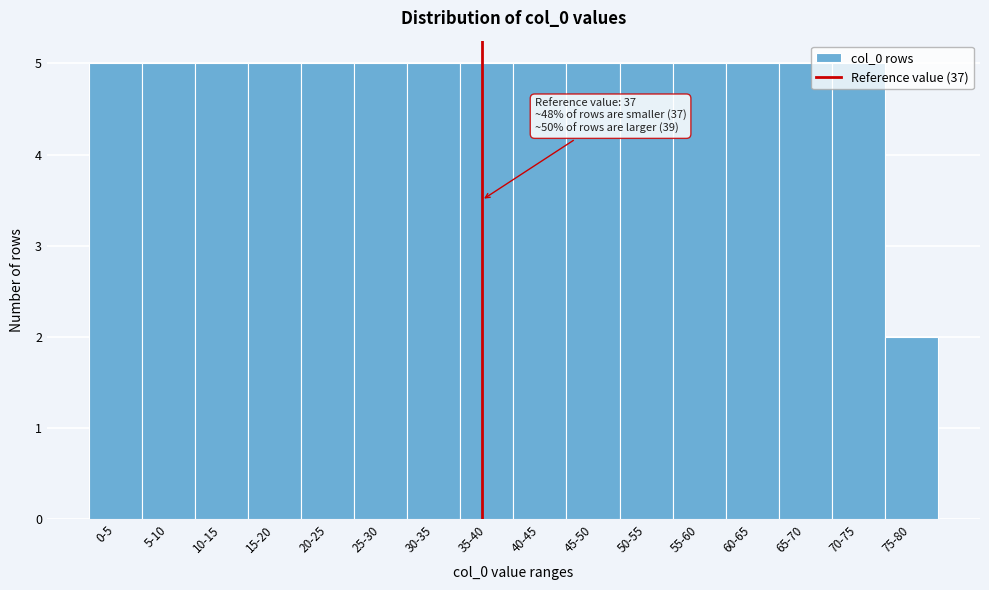

What is the ratio of the value at 0-5 to the value at 10-15?

1.0